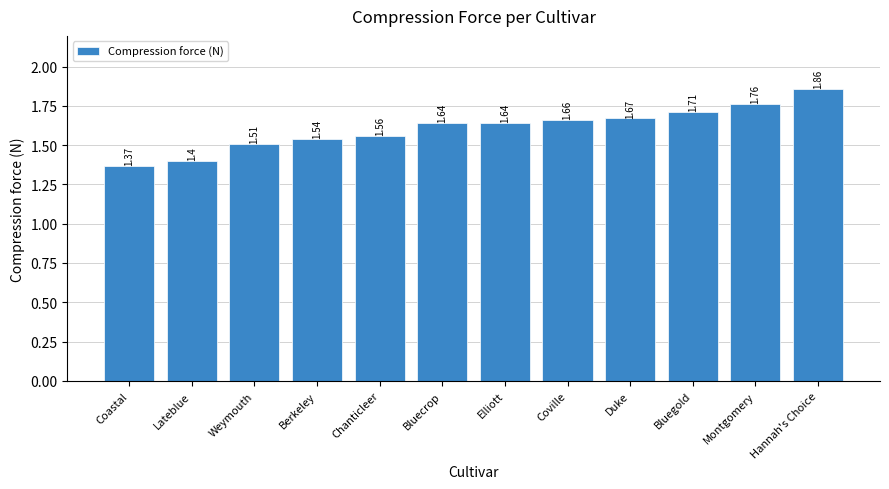

What is the label of the 7th bar from the left?

Elliott